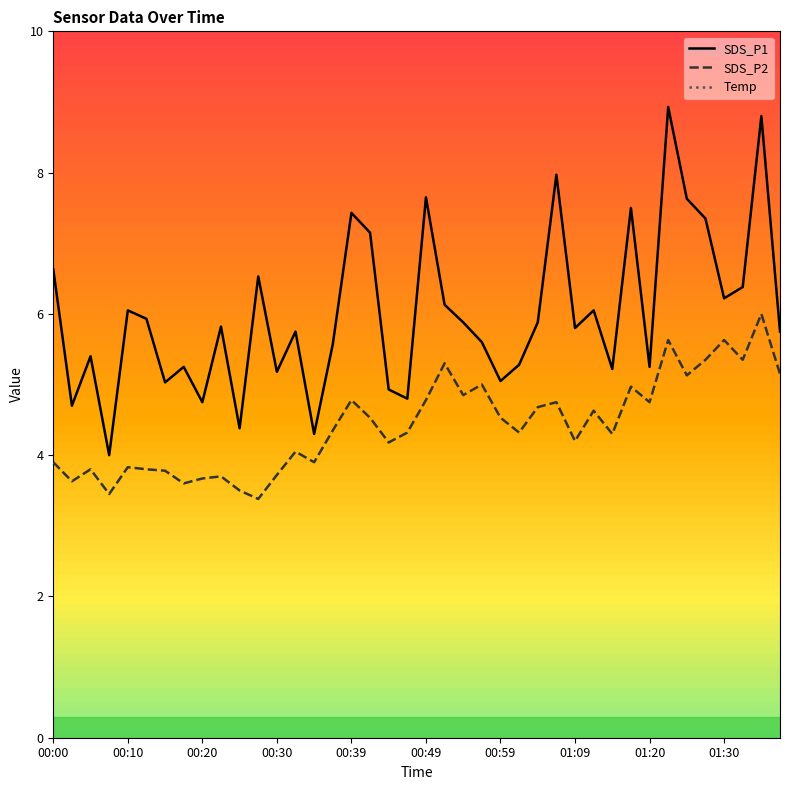

True or false: SDS_P2 has a value of 2.7 at 00:00.

False